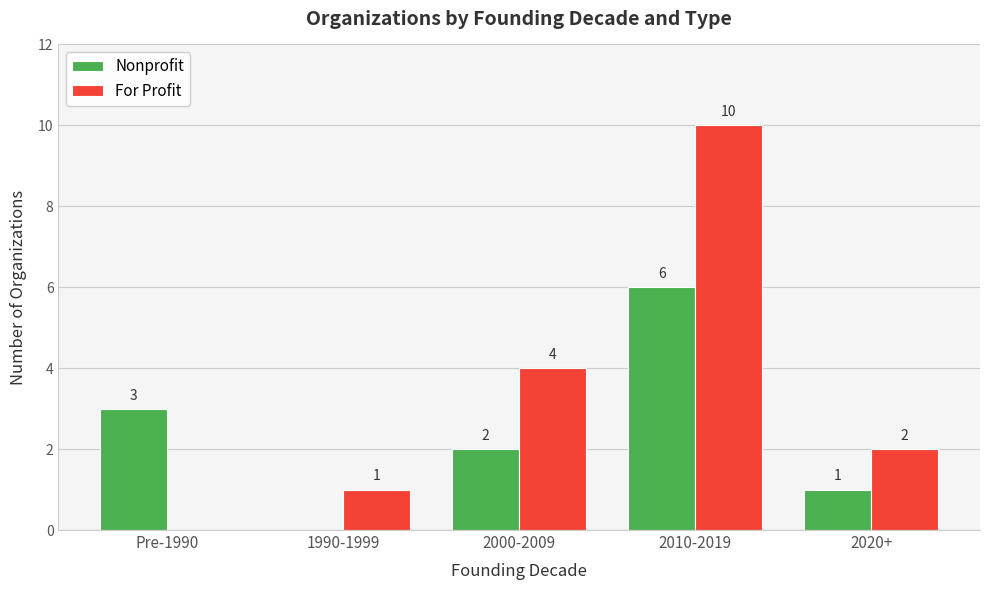

At which label does Nonprofit first exceed 2?

Pre-1990